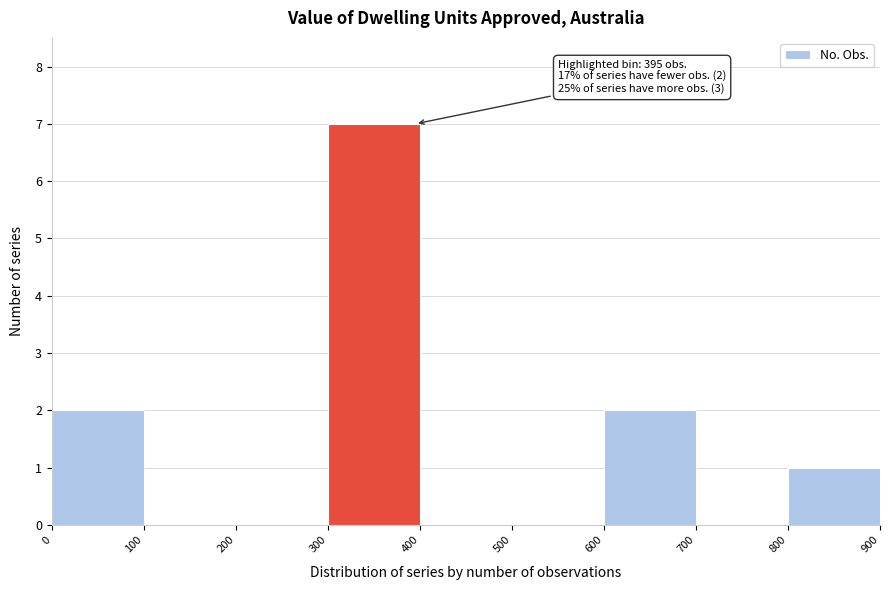

Which range on the x-axis has the tallest bar?

300 to 400